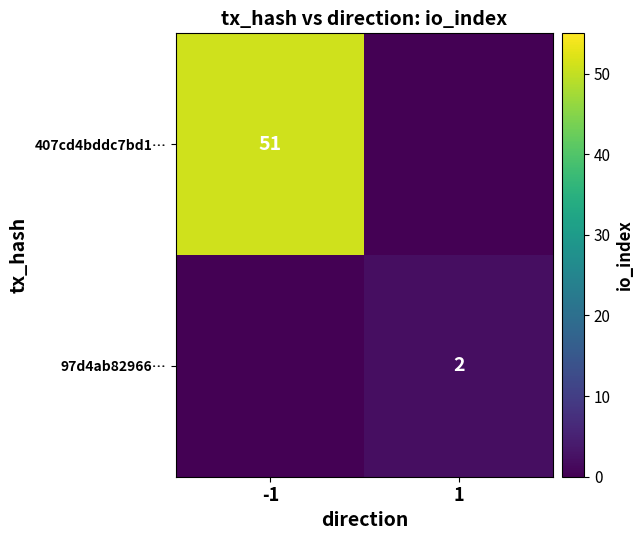

The 407cd4bddc7bd1… series shows 69 at -1. True or false?

False